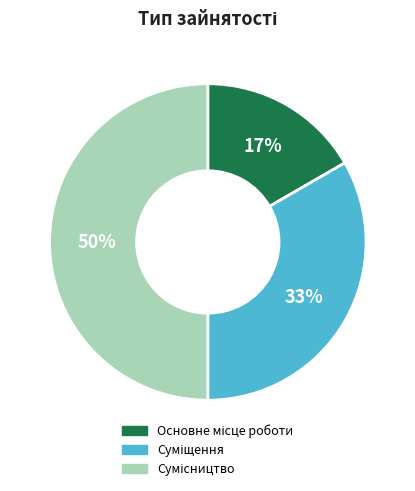

To the nearest percent, what is the average slice percentage?

33%